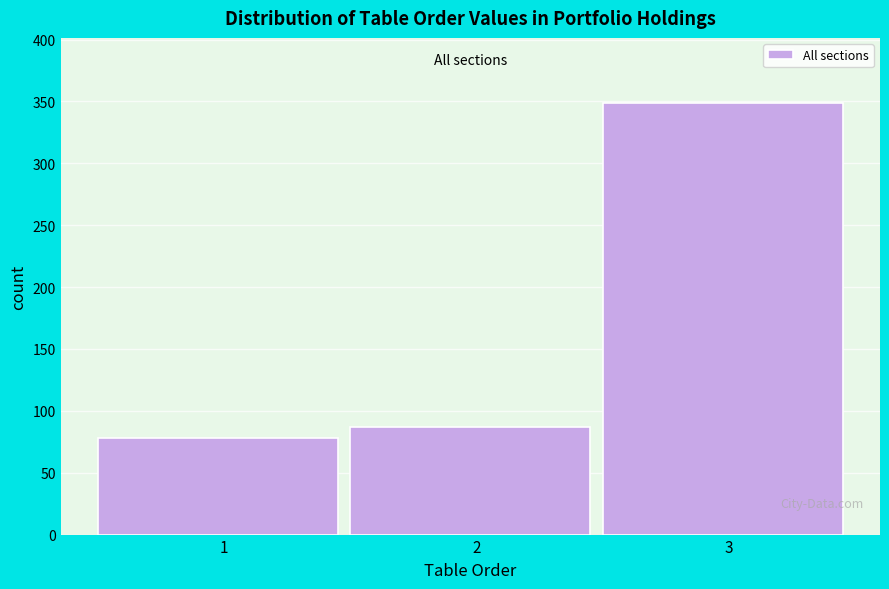

Reading left to right, list every bar in this chart as the range it spans on the x-axis followed by its height. The values are not printed on the chart, so give them approximately, as read against the axis.

0.5 to 1.5: 80
1.5 to 2.5: 85
2.5 to 3.5: 350